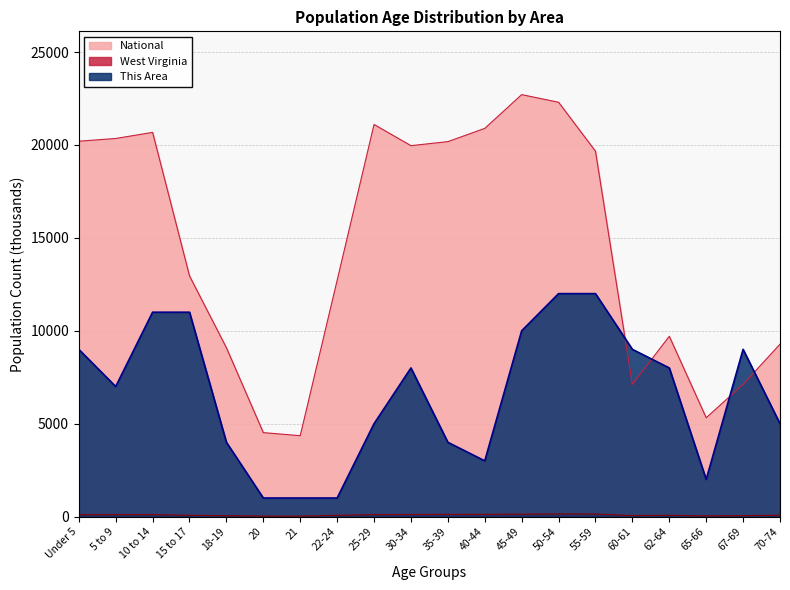

What is the difference between the National values at 22-24 and 70-74?

3434.4